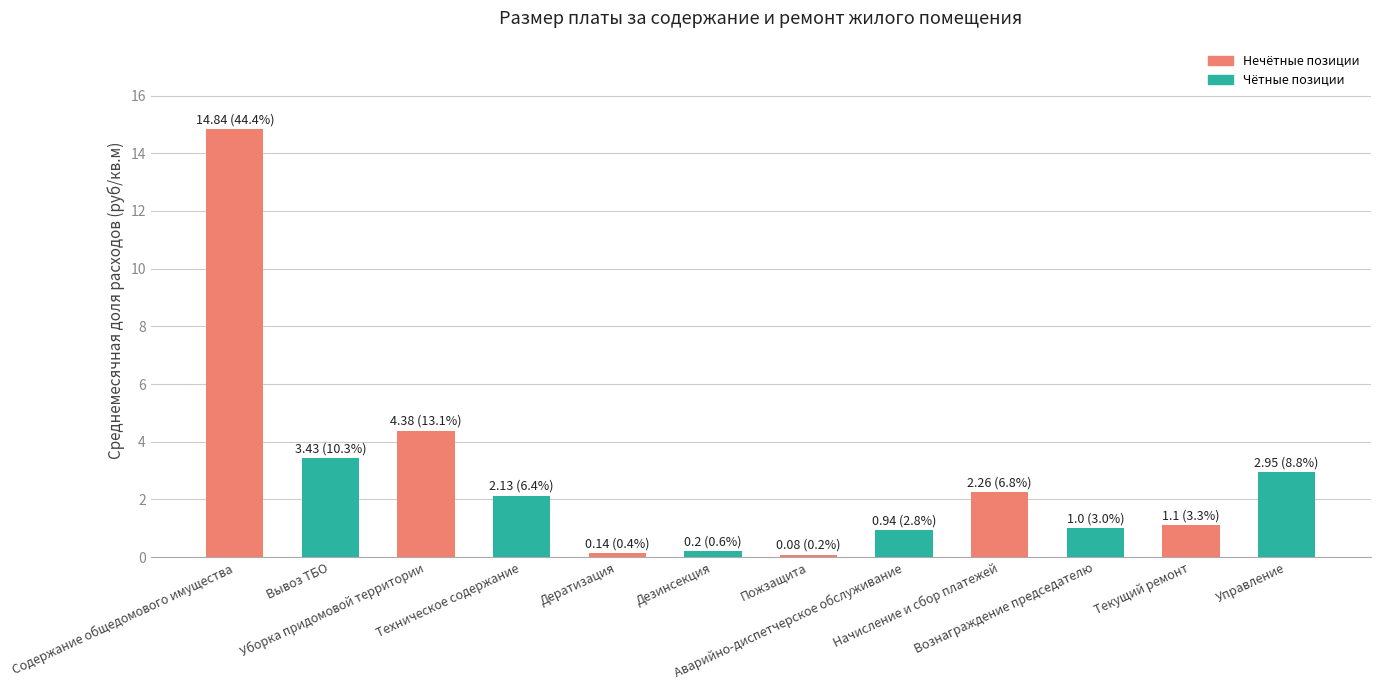

What is the greatest value displayed?

14.8